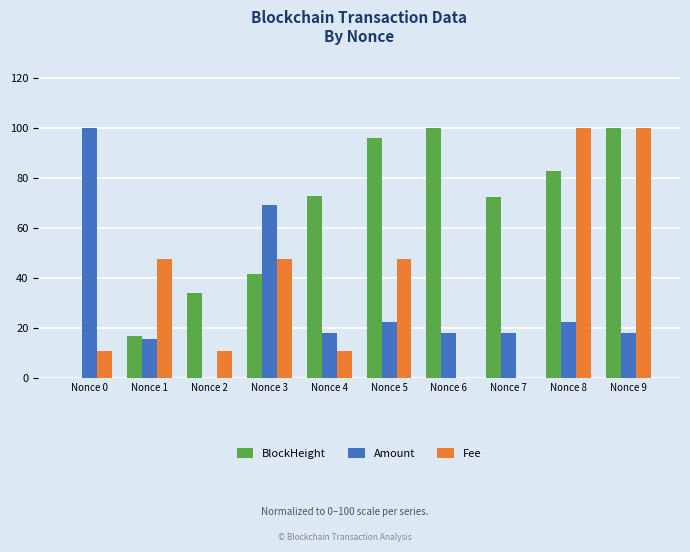

How many groups of bars are there?

10